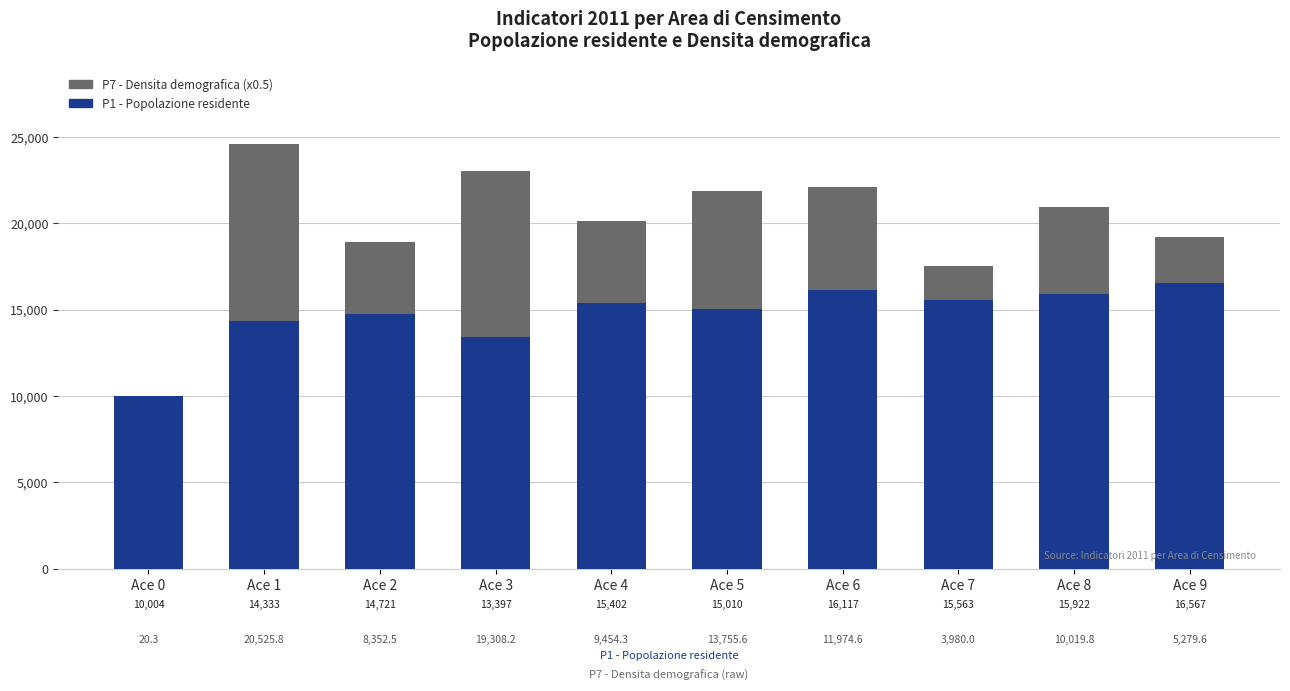

What is the maximum value for P1 - Popolazione residente?

16567.0